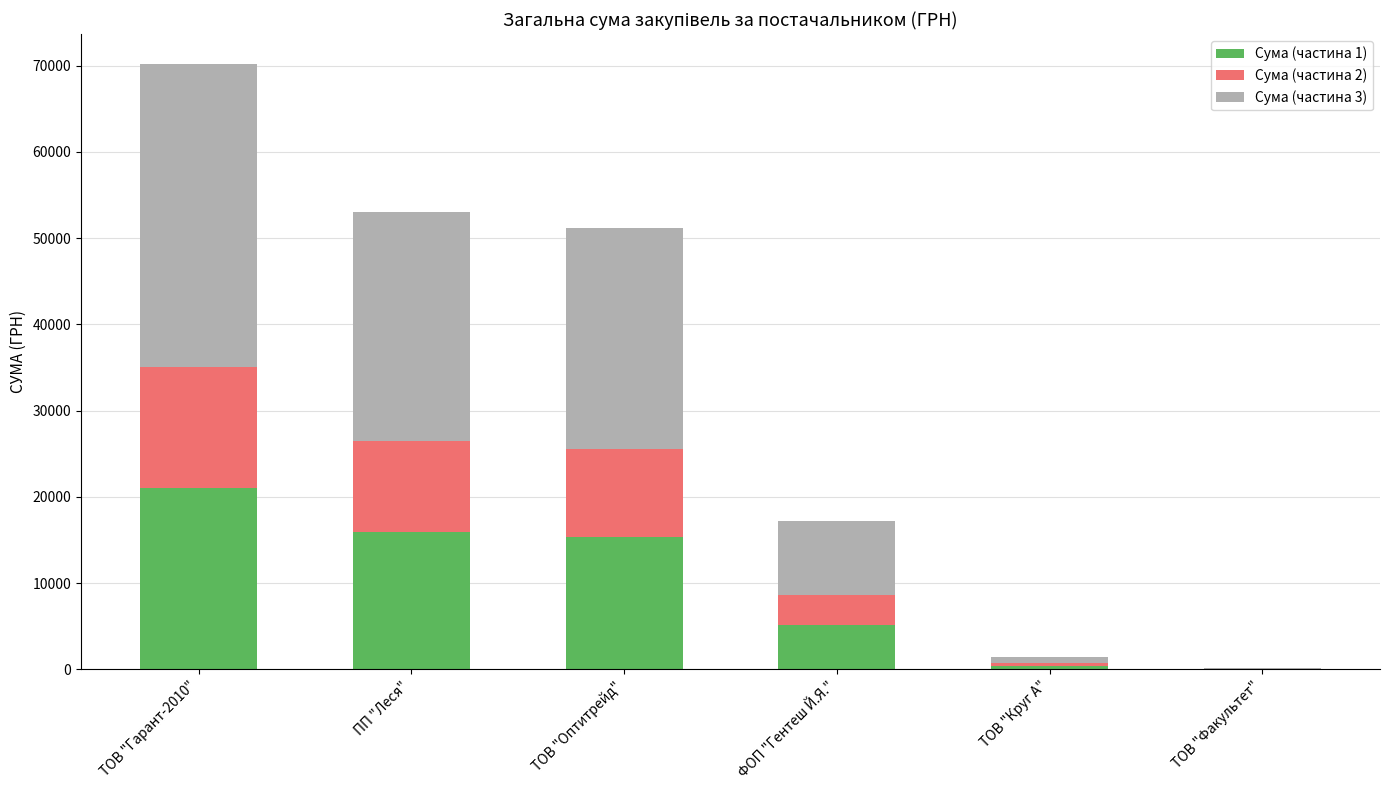

At which category is the sum across all series the highest?

ТОВ "Гарант-2010"